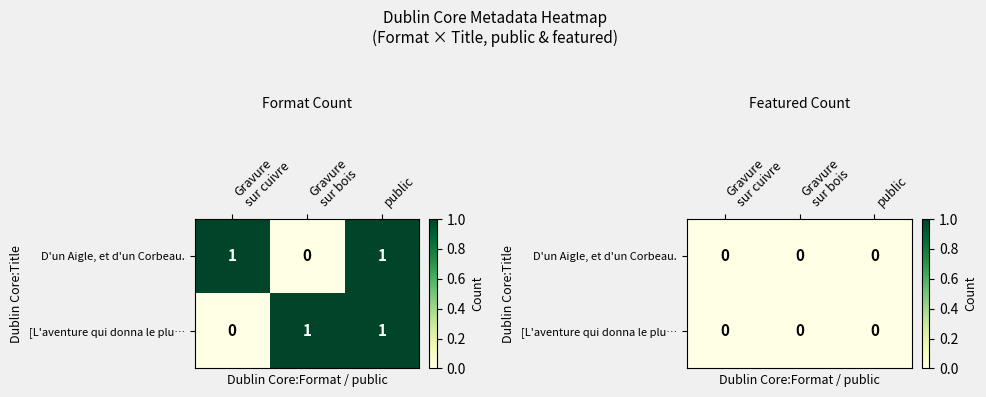

What is the total value across all series at Gravure
sur cuivre?

1